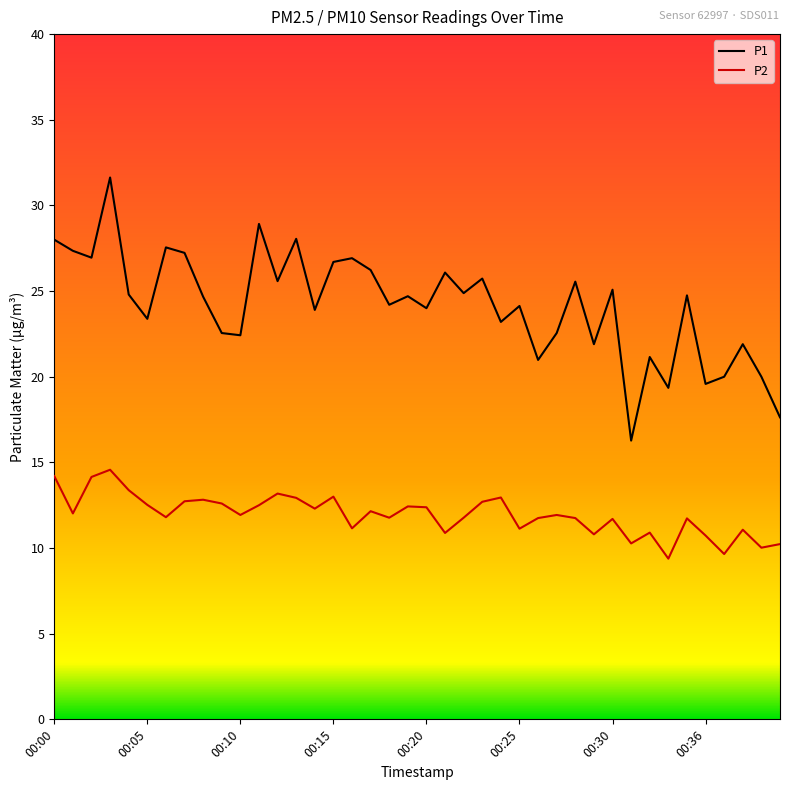

What is the difference between the maximum and minimum values in the P1 series?

15.4